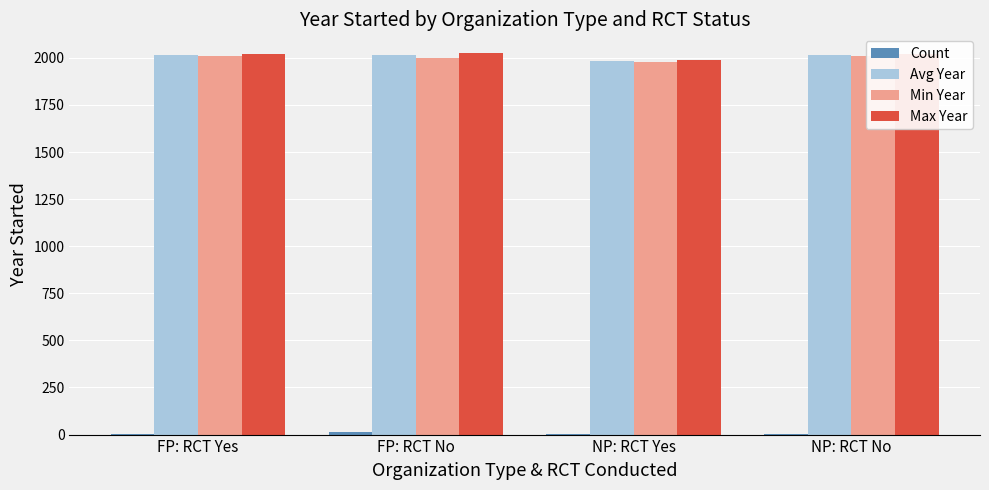

What is the maximum value shown in the chart?

2024